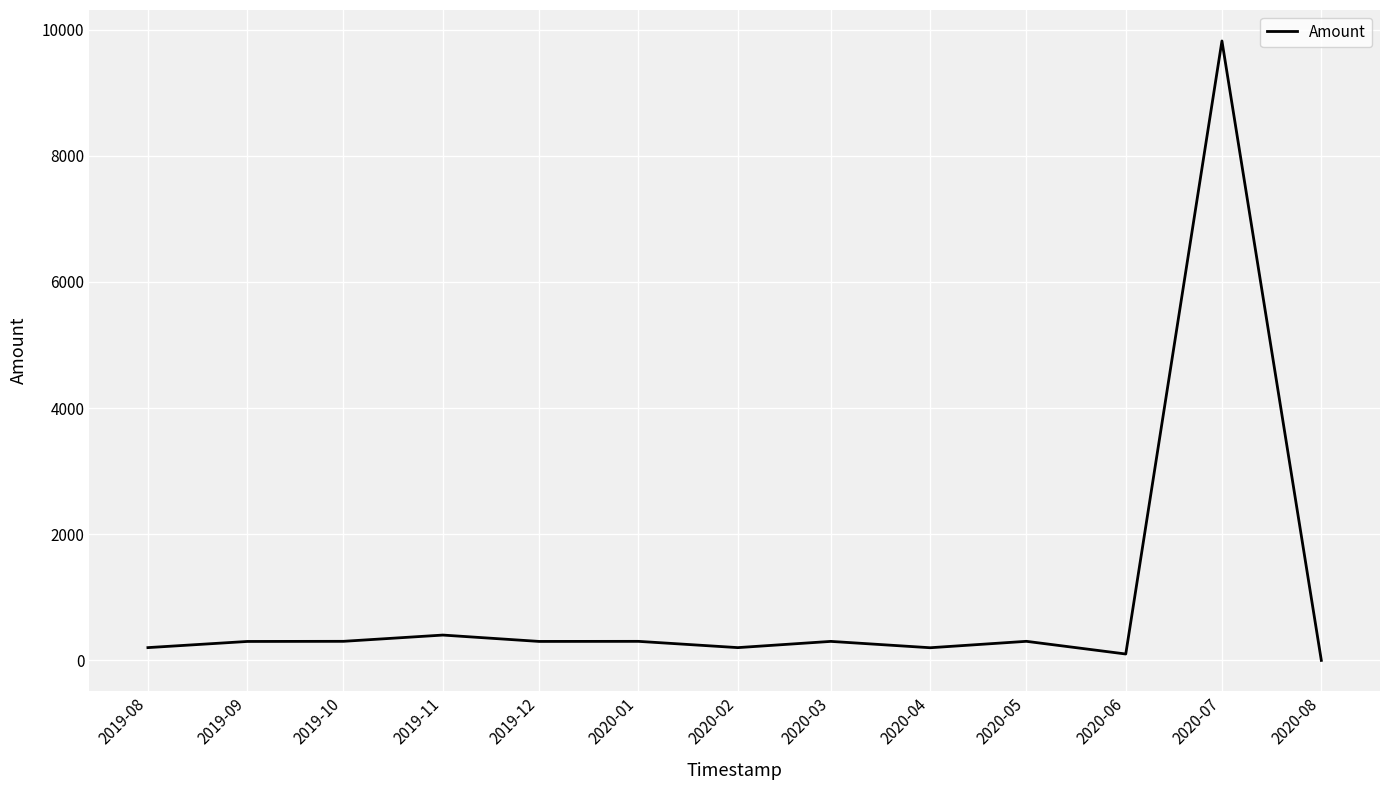

What is the difference between the maximum and second lowest values?

9719.3